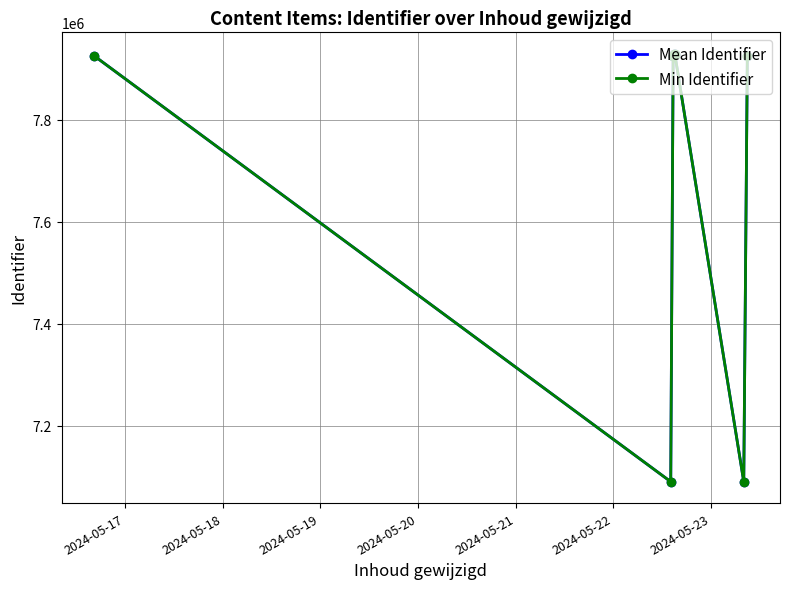

True or false: Min Identifier has more than 0 interior local peaks.

True